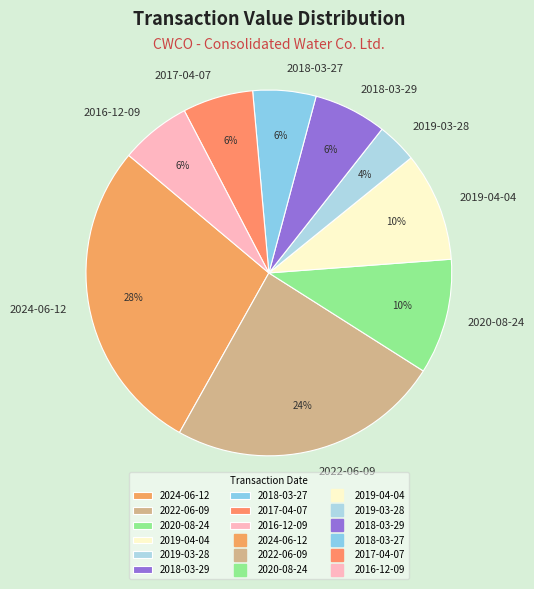

To the nearest percent, what is the difference between the largest and smallest slice percentages?

24%